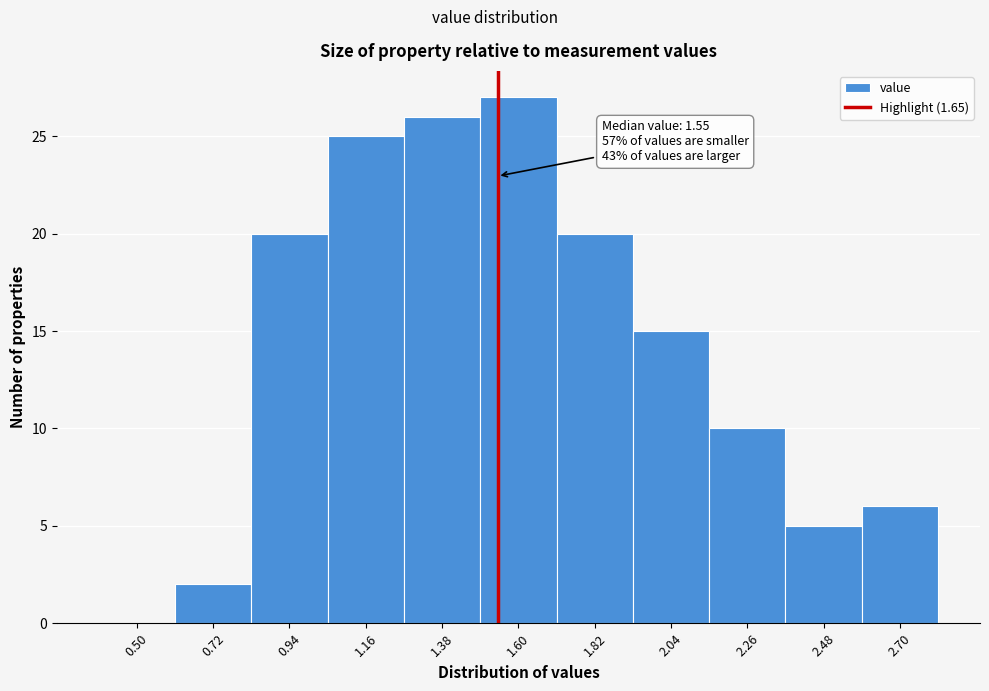

Reading right to left, list all the values displayed in this chart.

2.70=6	2.48=5	2.26=10	2.04=15	1.82=20	1.60=27	1.38=26	1.16=25	0.94=20	0.72=2	0.50=0